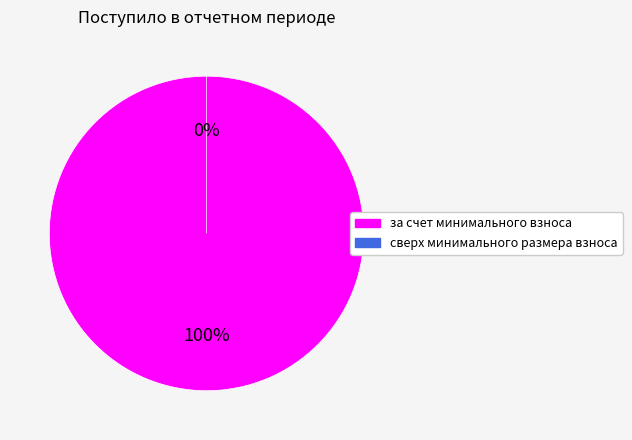

Is it true that за счет минимального взноса is 99% of the pie?

False